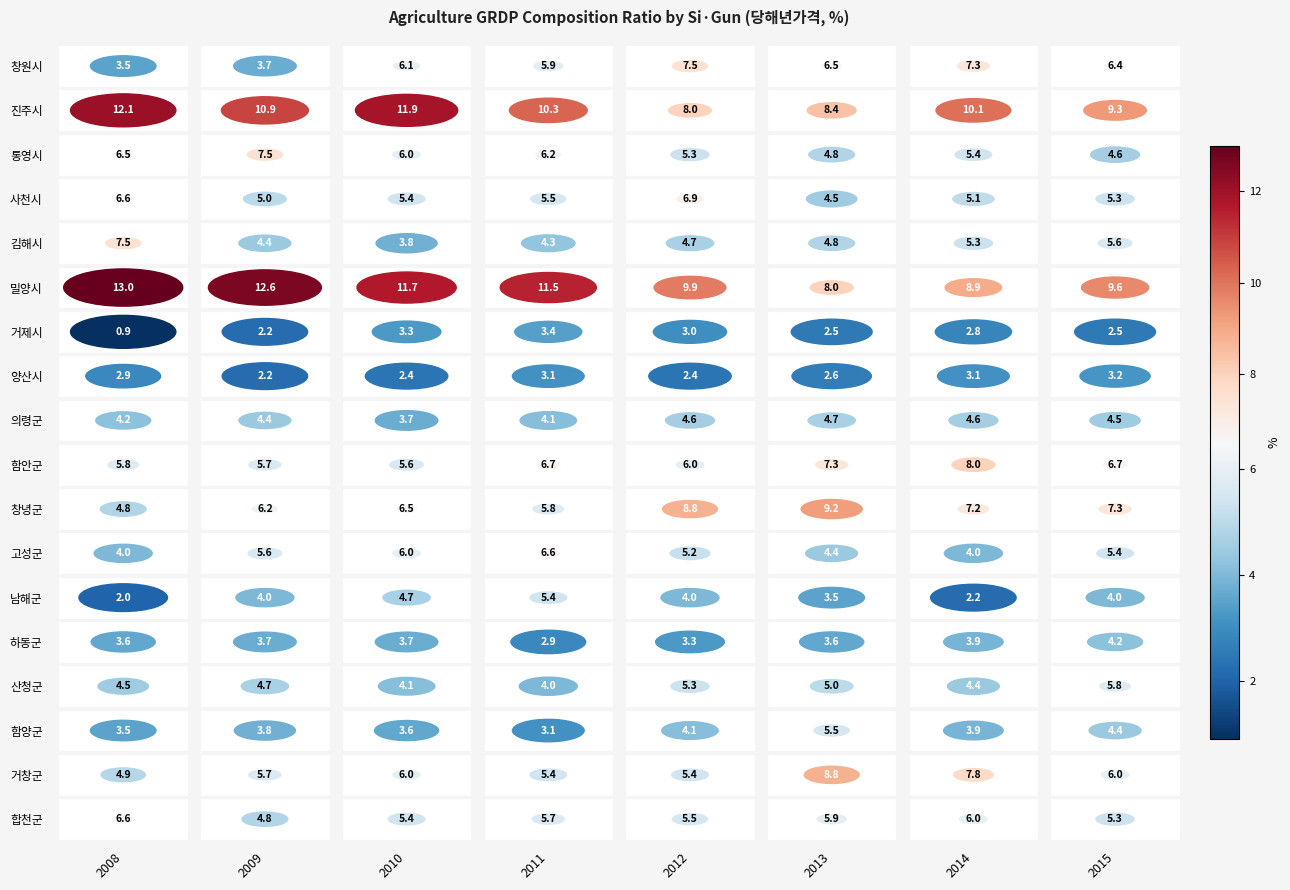

At which label does 창녕군 first exceed 7?

2012